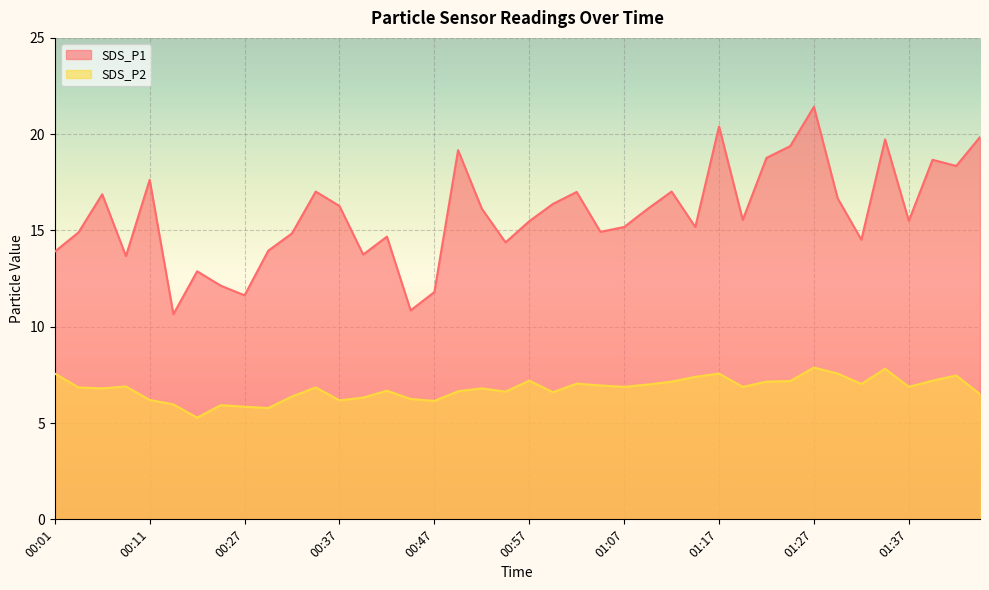

Is the value of SDS_P2 at 00:01 greater than the value of SDS_P1 at 01:10?

No